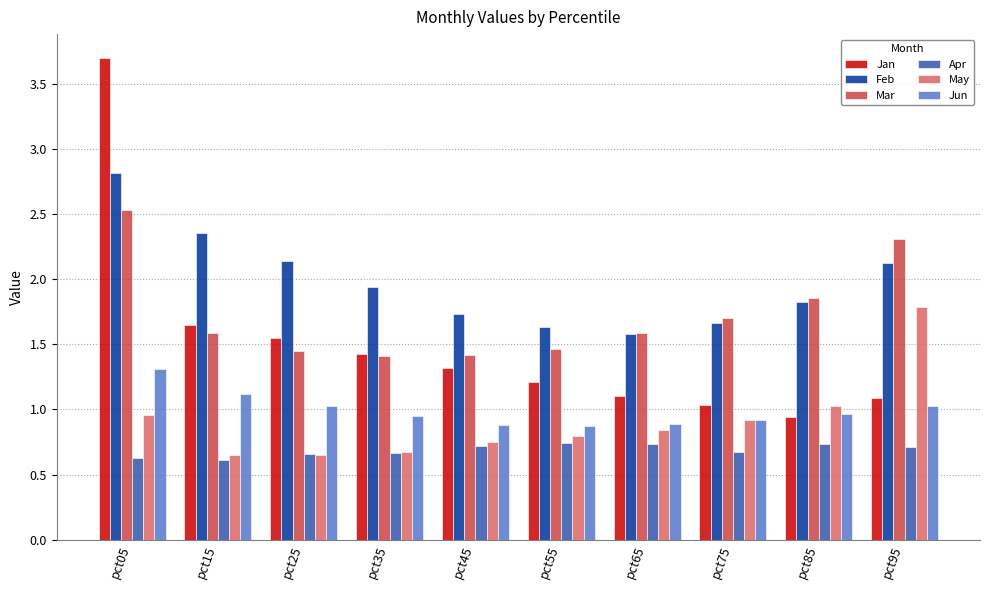

At how many categories does at least one series exceed 0?

10